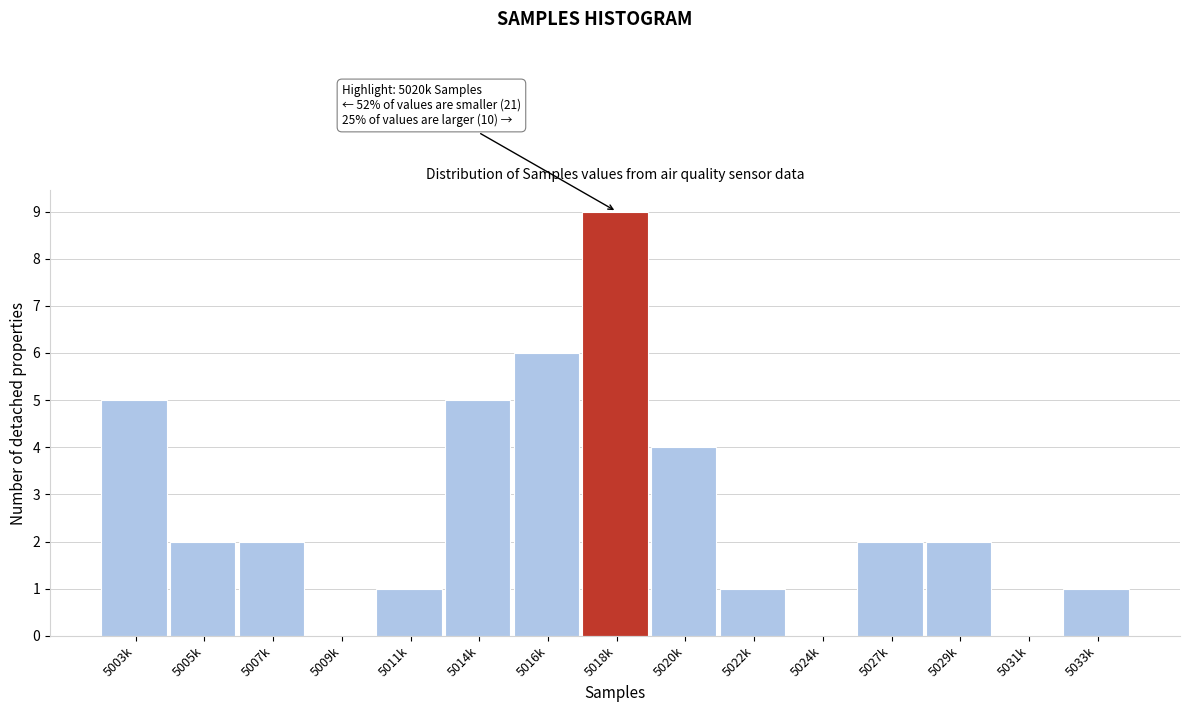

Reading left to right, transcribe all the data shown in this chart.

5003k=5	5005k=2	5007k=2	5009k=0	5011k=1	5014k=5	5016k=6	5018k=9	5020k=4	5022k=1	5024k=0	5027k=2	5029k=2	5031k=0	5033k=1